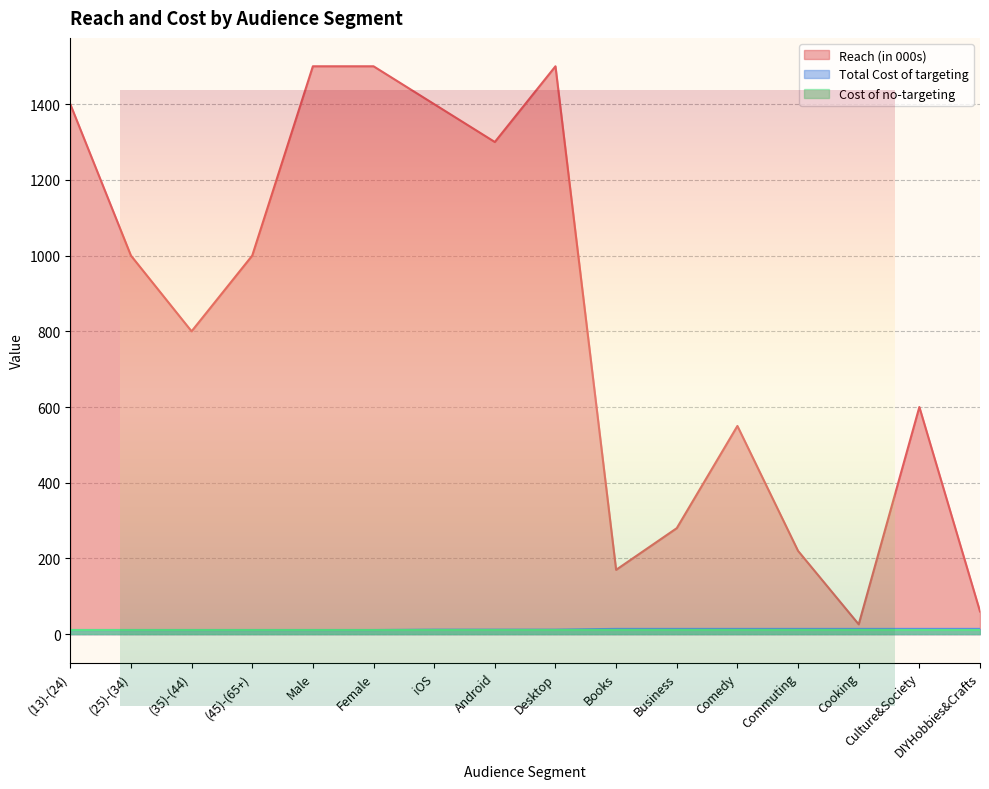

Which series changed the most between (13)-(24) and Male?

Reach (in 000s)